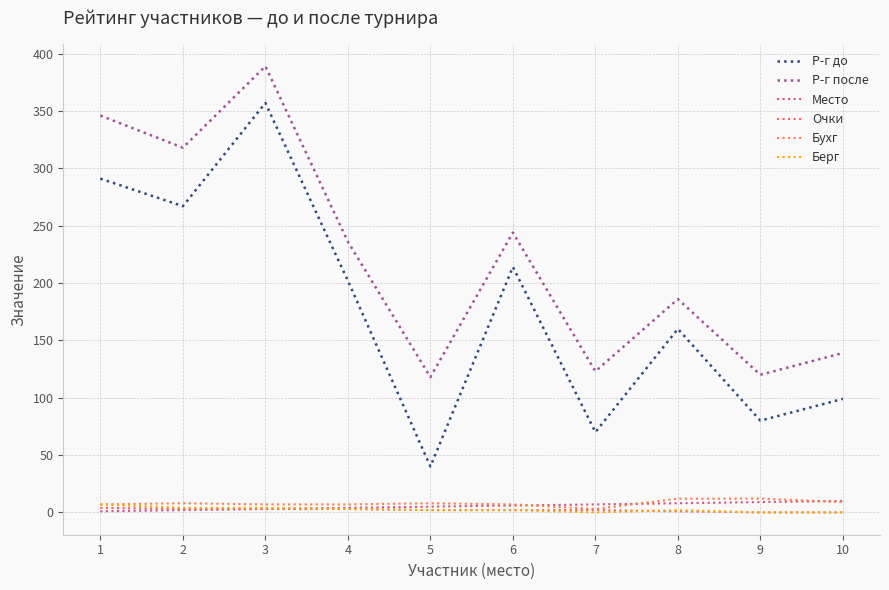

Which series has the largest range (max minus min)?

Р-г до